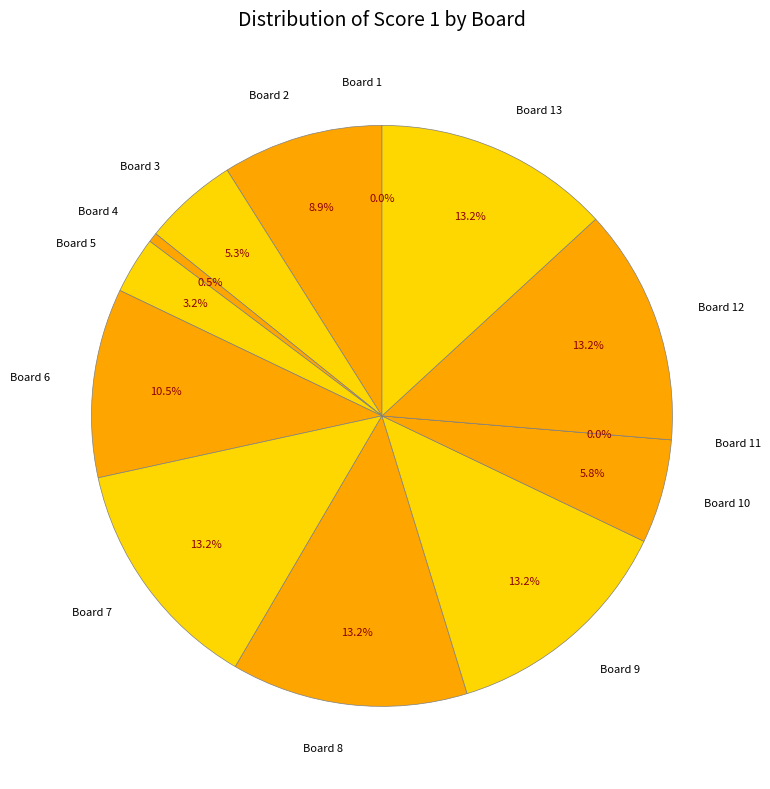

How many segments does this pie chart have?

13